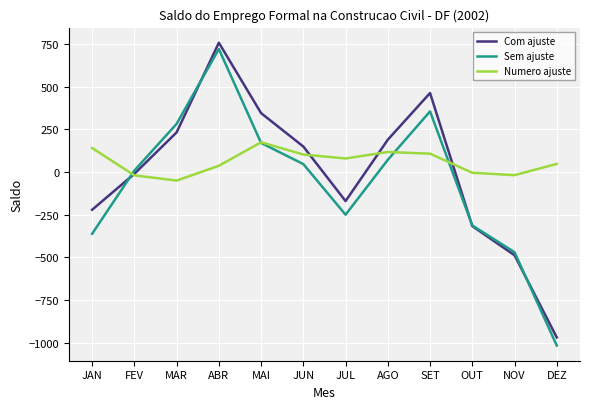

True or false: Sem ajuste has a value of -250 at JUL.

True